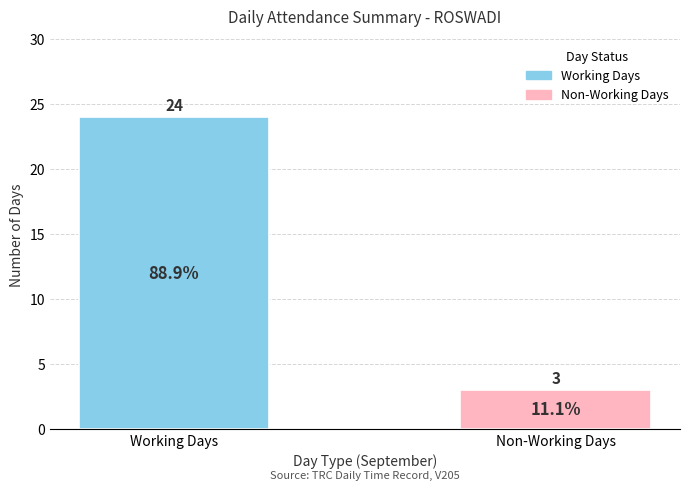

Which label corresponds to the smallest value in the chart?

Non-Working Days